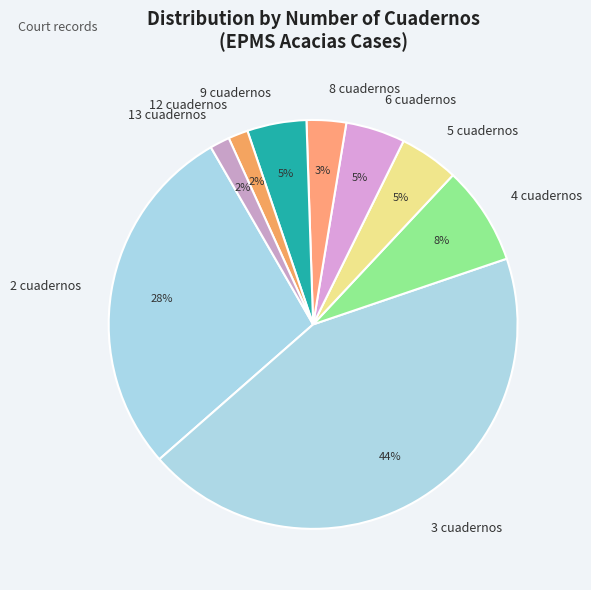

What percentage is the 4 cuadernos slice, to the nearest percent?

8%